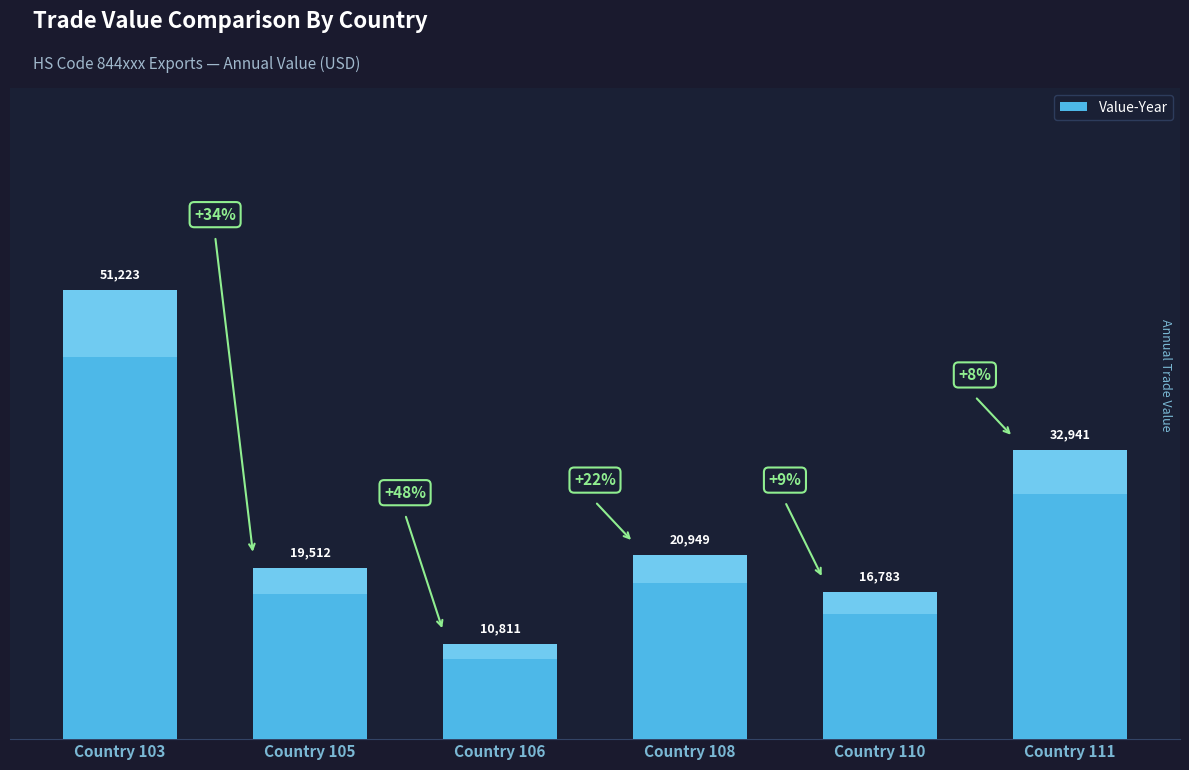

Rank the categories by value from highest to lowest.

Country 103, Country 111, Country 108, Country 105, Country 110, Country 106